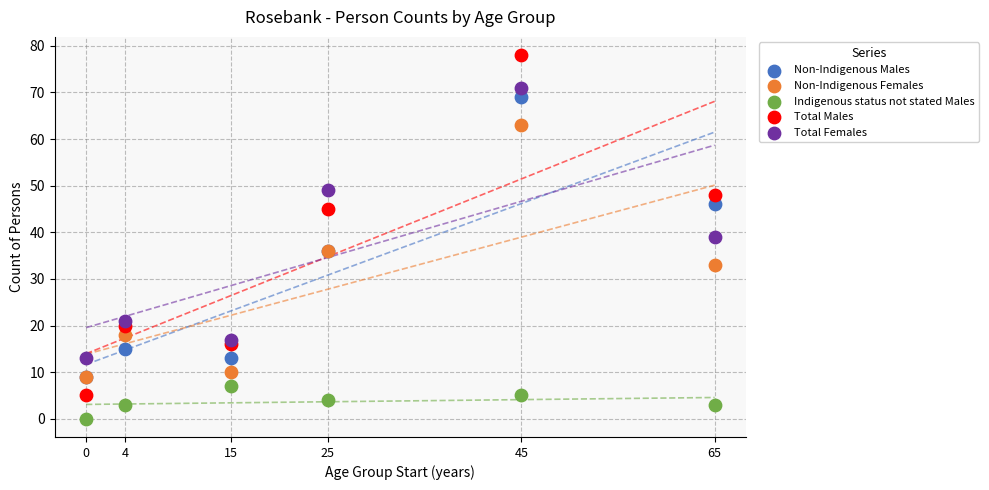

In the Total Males series, what Y value is closest to 41?

45